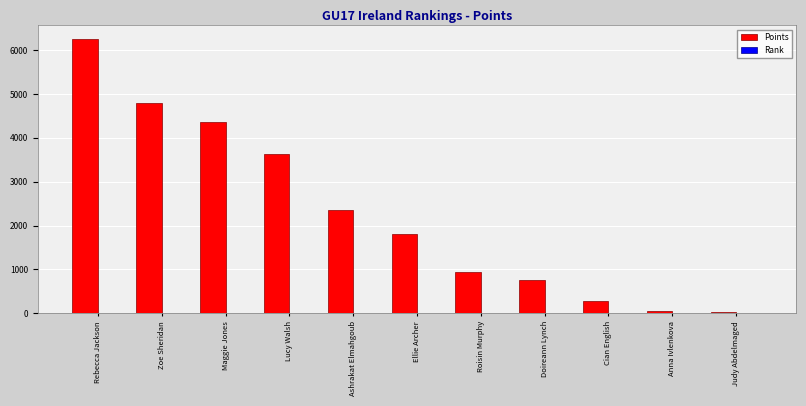

At which label is Points closest to 3140?

Lucy Walsh